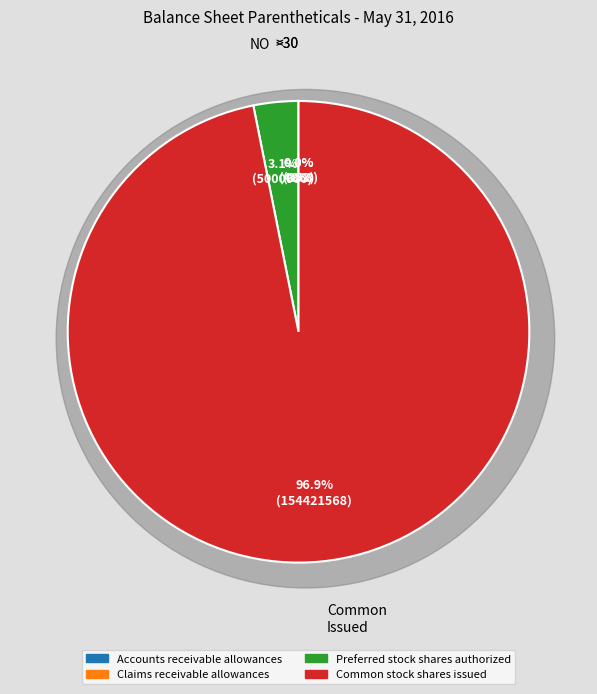

What is the total percentage of Claims receivable allowances and Preferred stock shares authorized?

3.1%